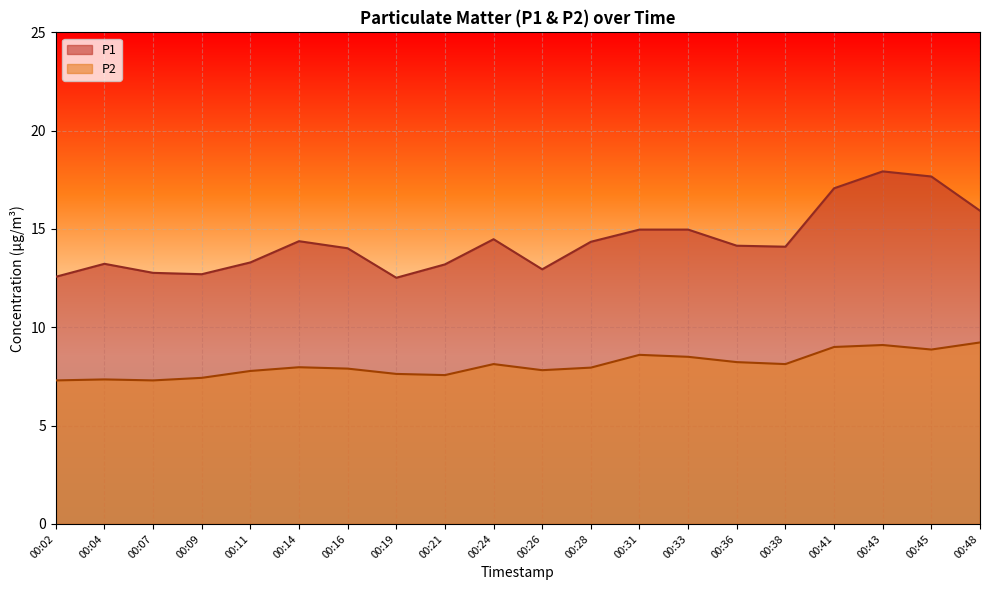

True or false: P1 and P2 cross at least once.

False